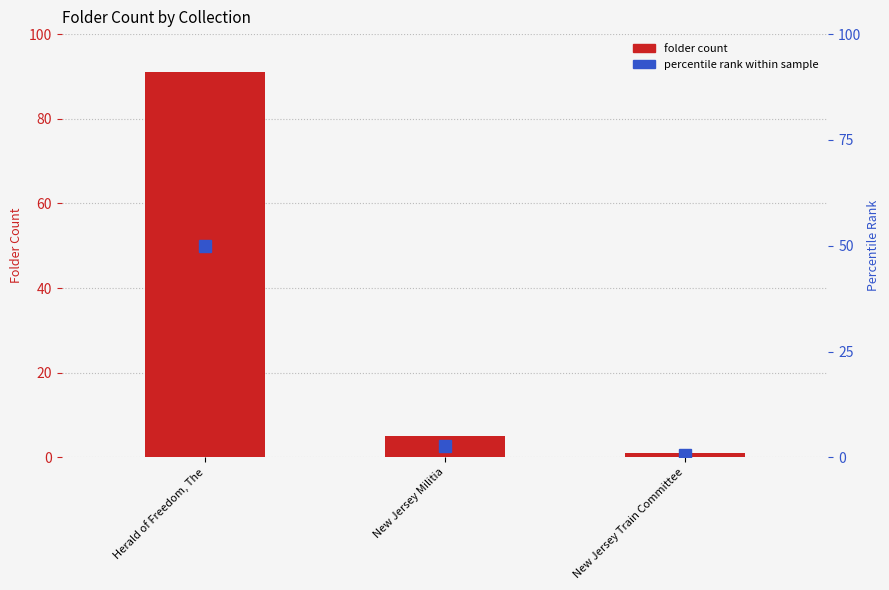

Reading right to left, extract all data points from this chart.

1	5	91